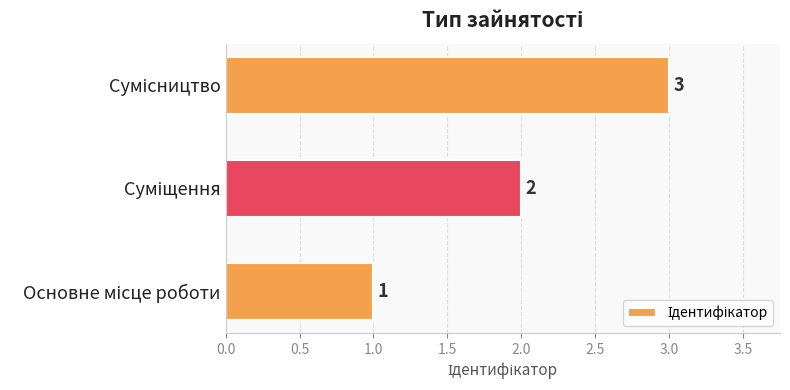

How many bars are there in total?

3